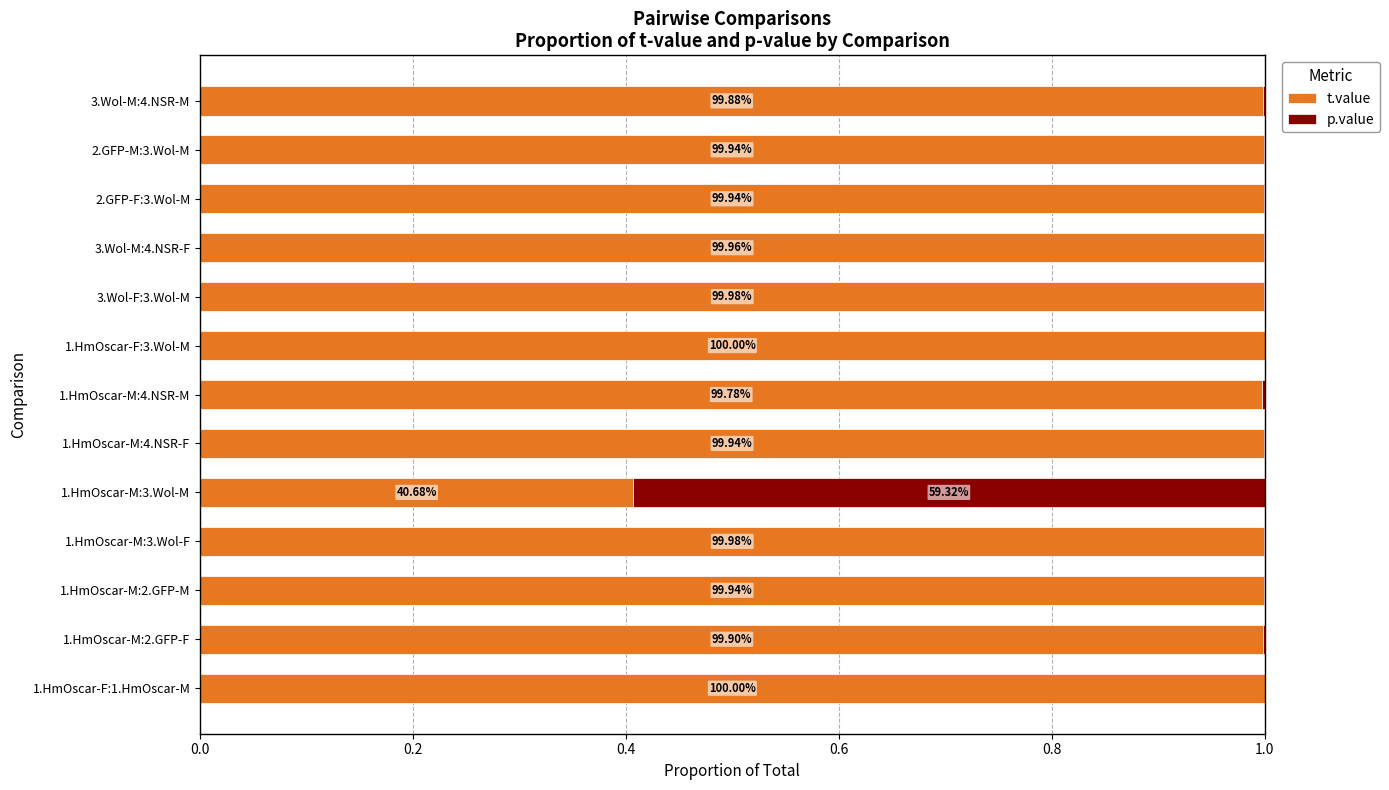

What are all the series names shown in the legend?

t.value, p.value